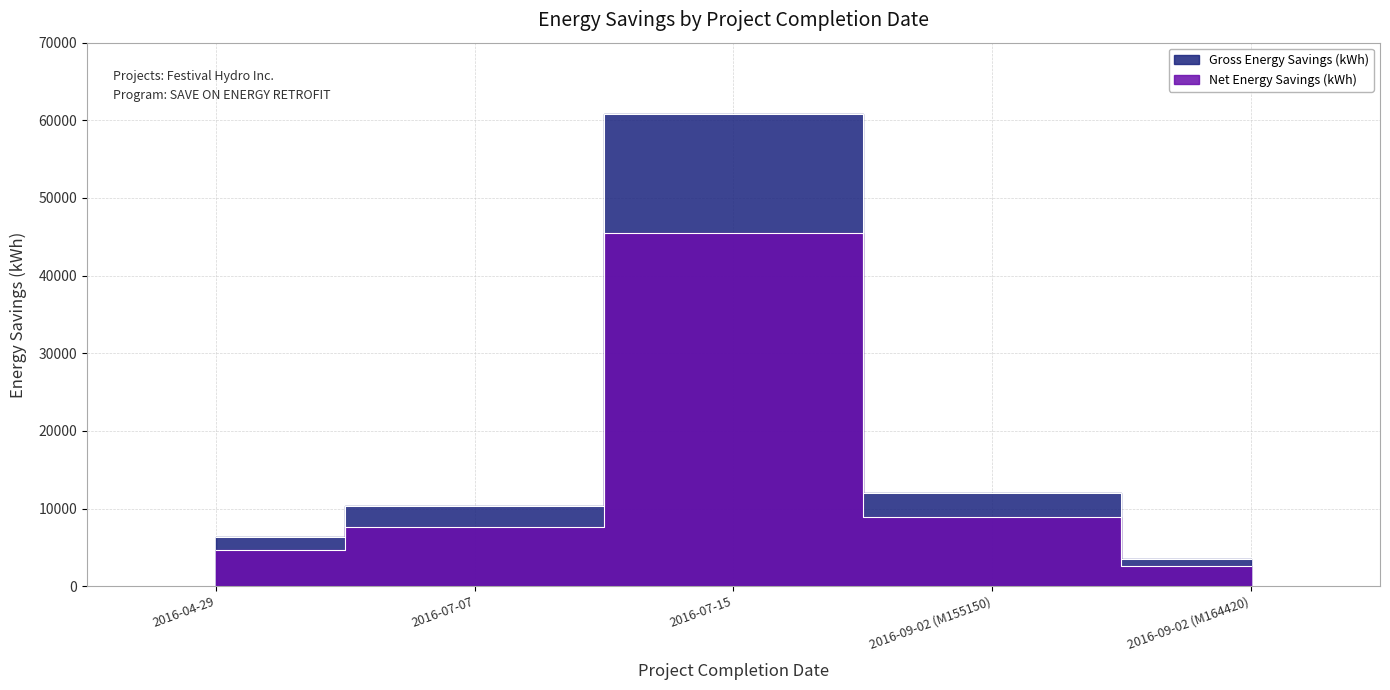

How many lines are shown in the chart?

2